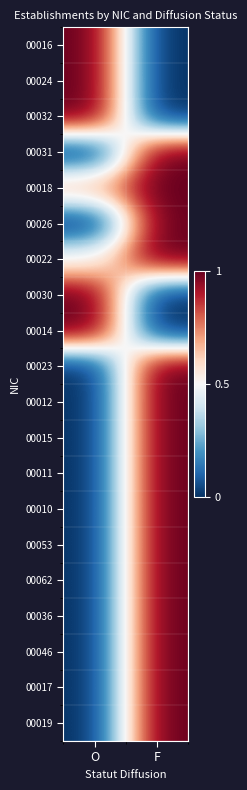

What is the total value across all series at O?

6.2